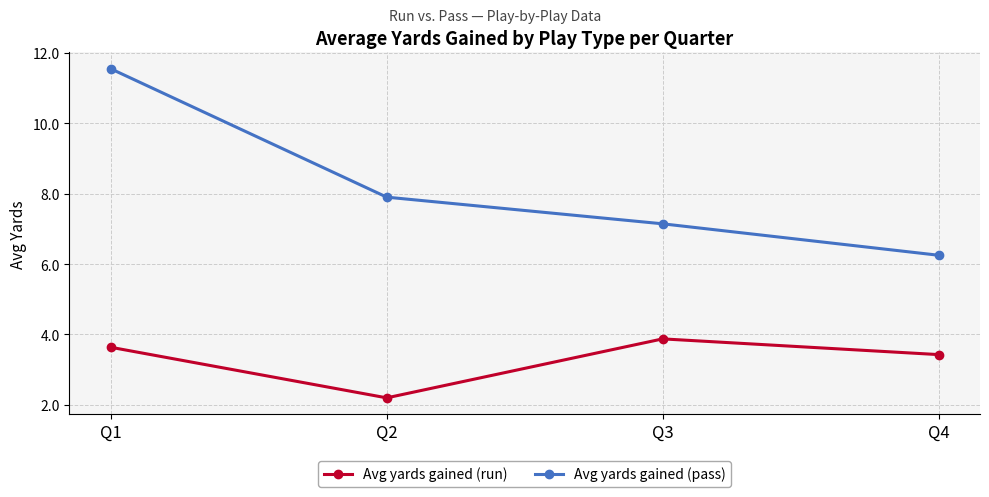

Rank the series by their maximum value, from lowest to highest.

Avg yards gained (run), Avg yards gained (pass)